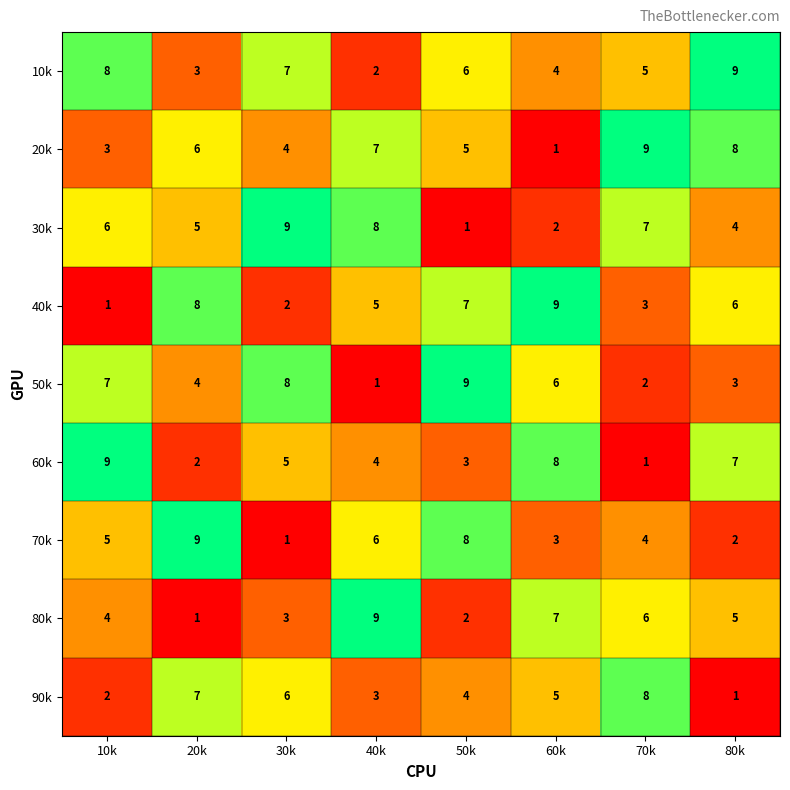

Where is 30k nearest to the value 5?

20k